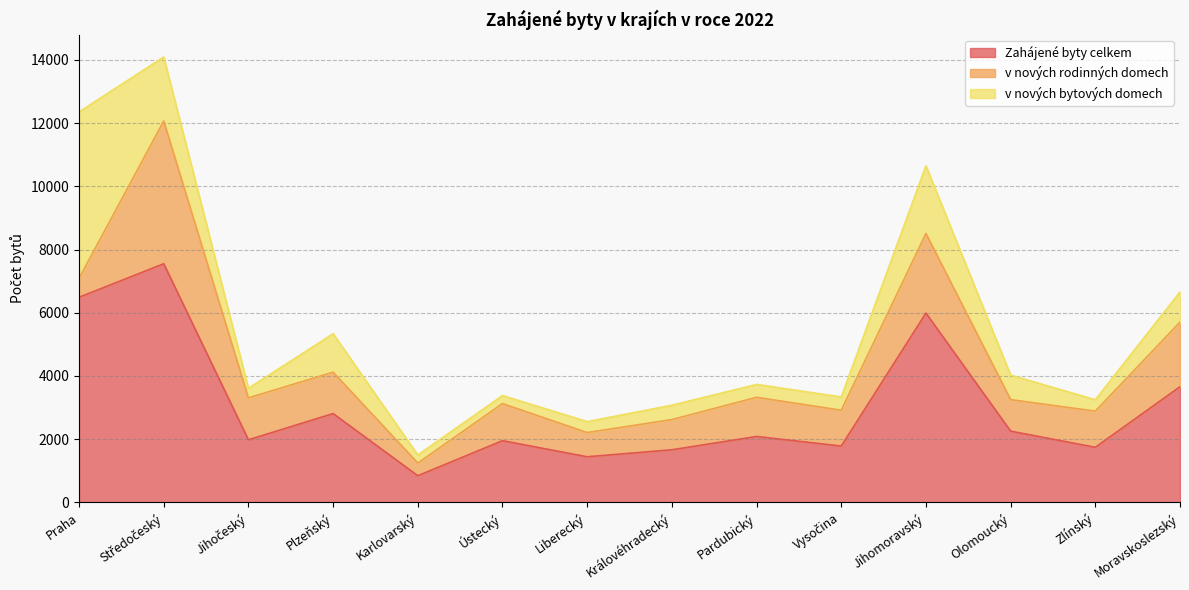

Is it true that v nových rodinných domech equals 378 at Olomoucký?

False